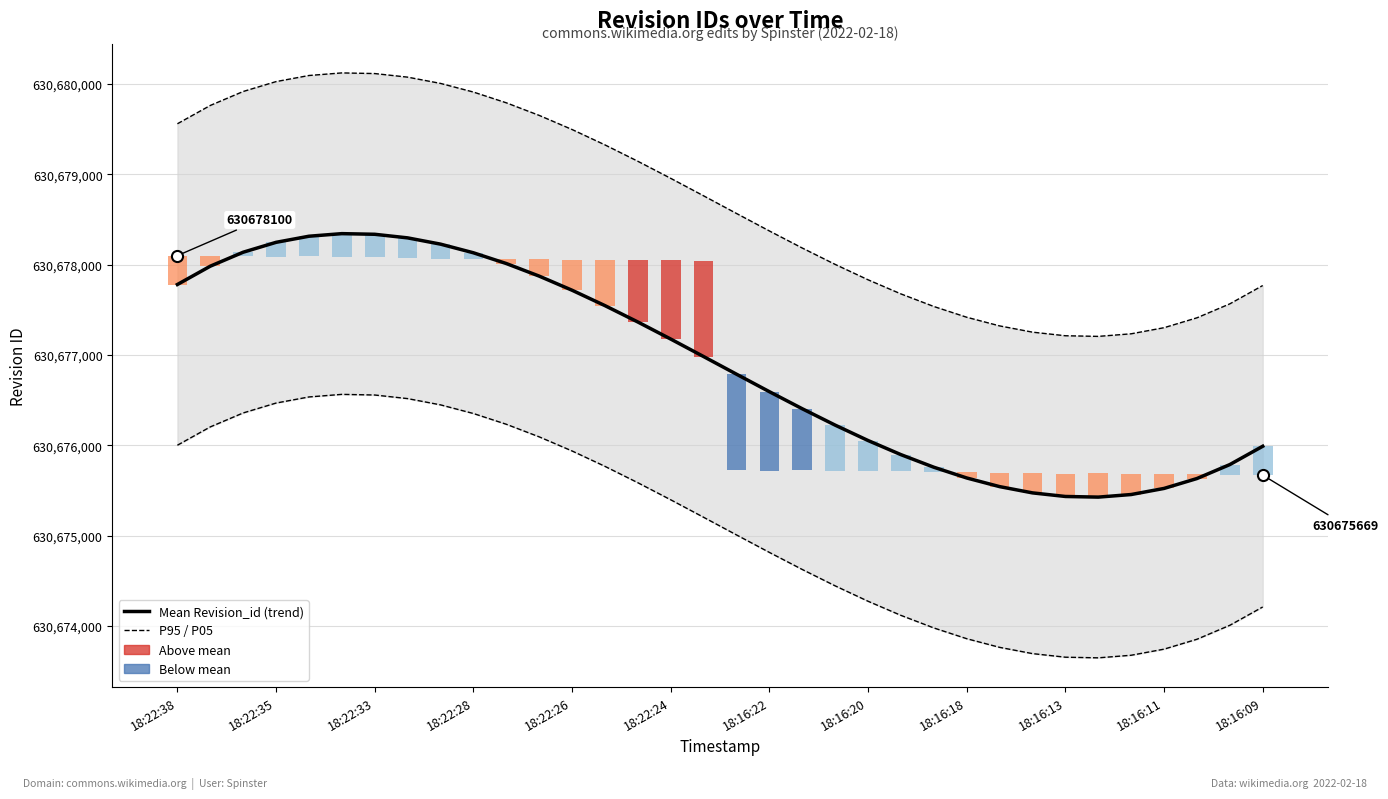

What is the maximum value shown in the chart?

630680123.4